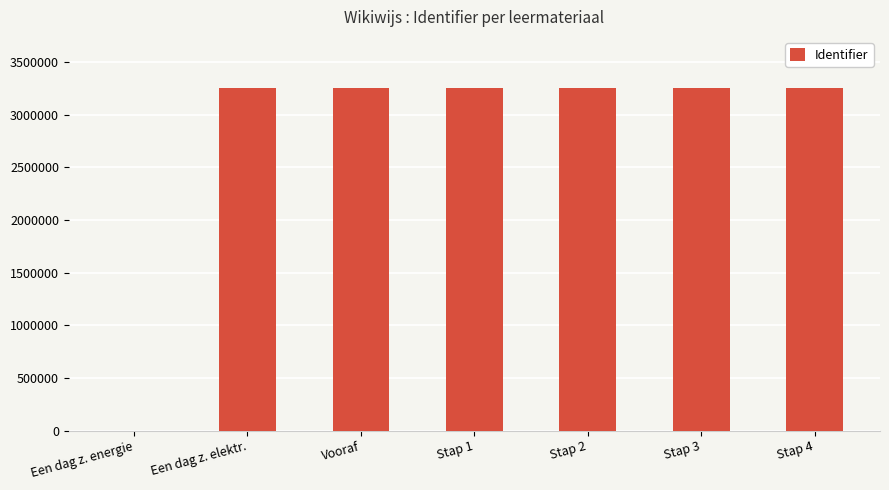

What is the maximum value shown in the chart?

3252662